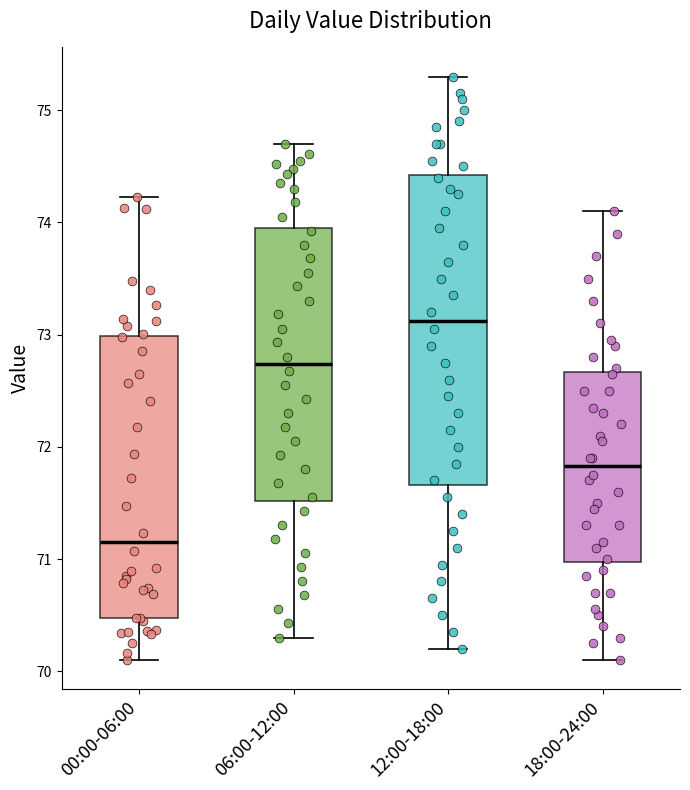

Reading left to right, read every box against the y-axis: the position of its median line, the range the box covers, and the ends of its whiskers. The values are not printed on the chart, so give them approximately, as read against the axis.

00:00-06:00: median 71.2, box 70.5 to 73.0, whiskers 70.1 to 74.2
06:00-12:00: median 72.7, box 71.5 to 74.0, whiskers 70.3 to 74.7
12:00-18:00: median 73.1, box 71.7 to 74.4, whiskers 70.2 to 75.3
18:00-24:00: median 71.8, box 71.0 to 72.7, whiskers 70.1 to 74.1